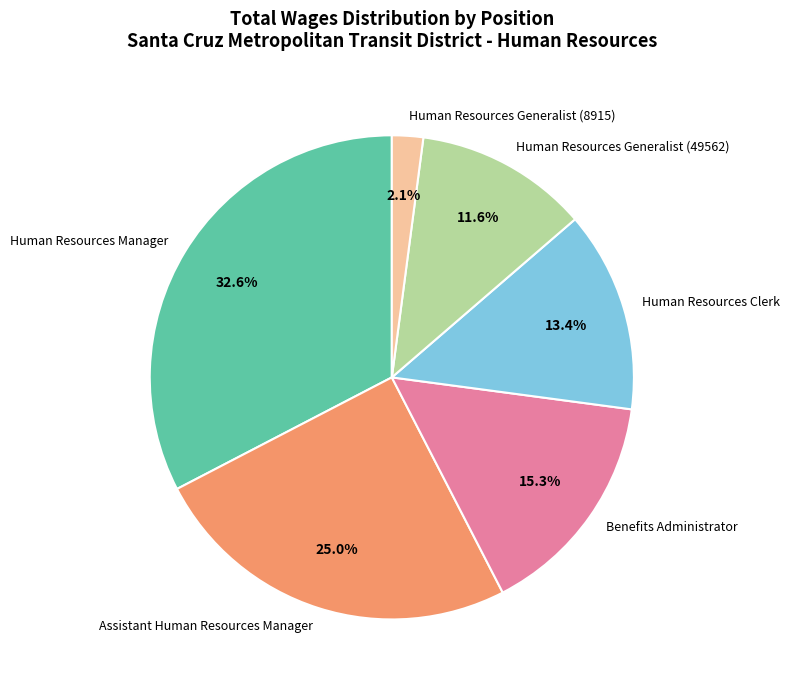

To the nearest percent, what is the difference between the Assistant Human Resources Manager and Benefits Administrator slice percentages?

10%